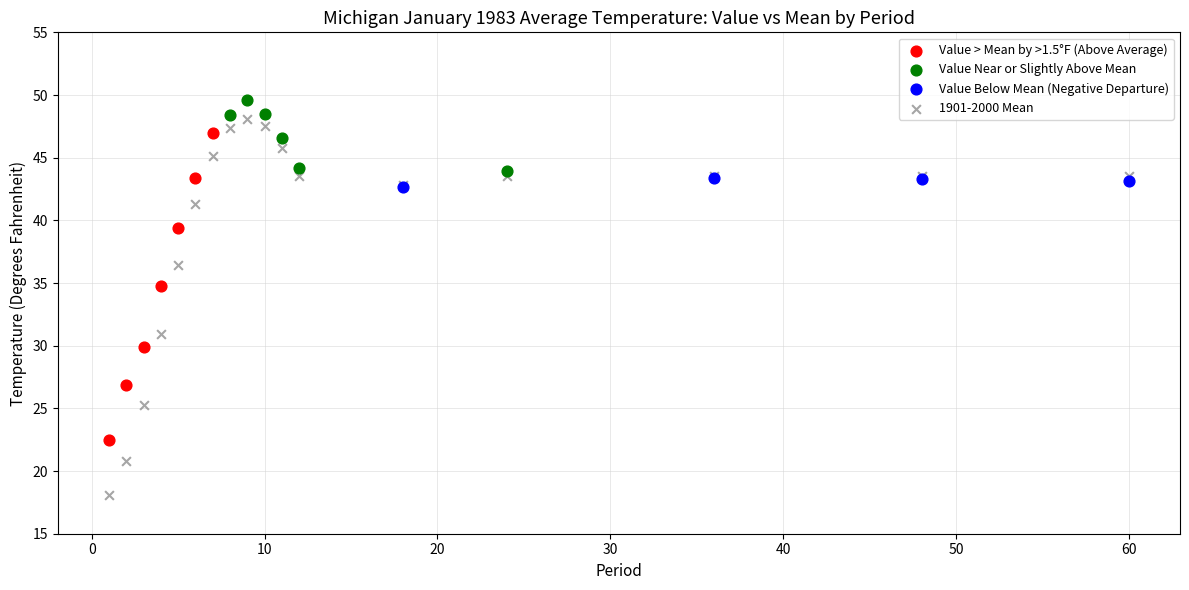

Which series contains the lowest Y value?

1901-2000 Mean